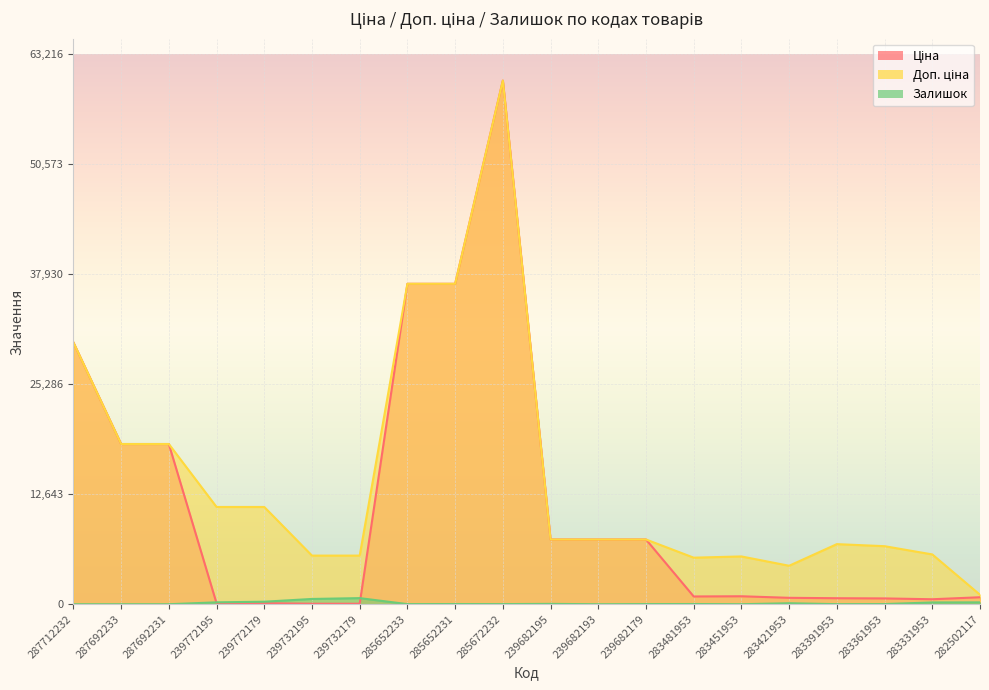

List the labels in order of Залишок value, smallest first.

287712232, 287692233, 287692231, 239682193, 283451953, 283391953, 285652233, 285672232, 239682179, 283361953, 285652231, 283481953, 239682195, 283421953, 283331953, 282502117, 239772195, 239772179, 239732195, 239732179